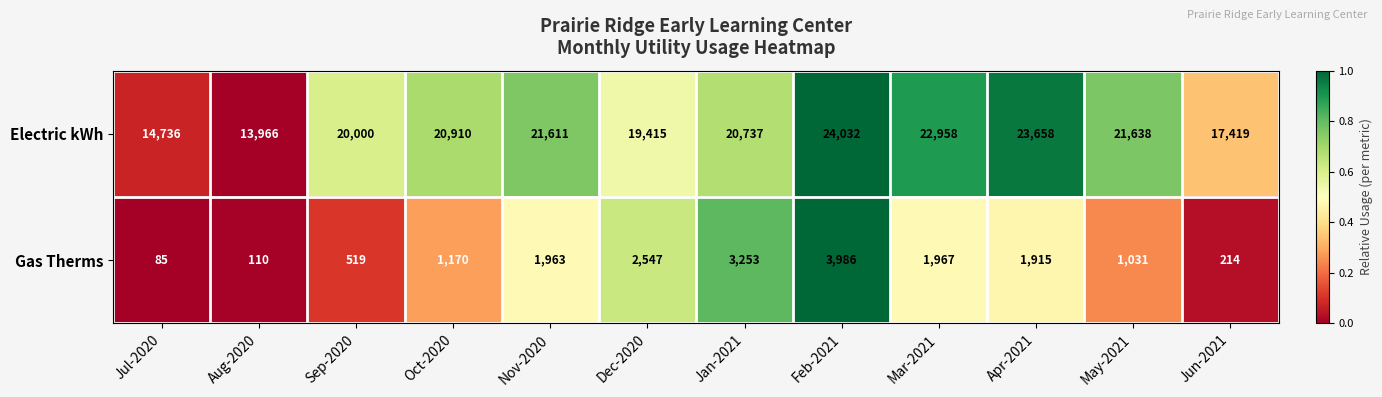

What is the spread (max minus min) of values at Sep-2020?

19481